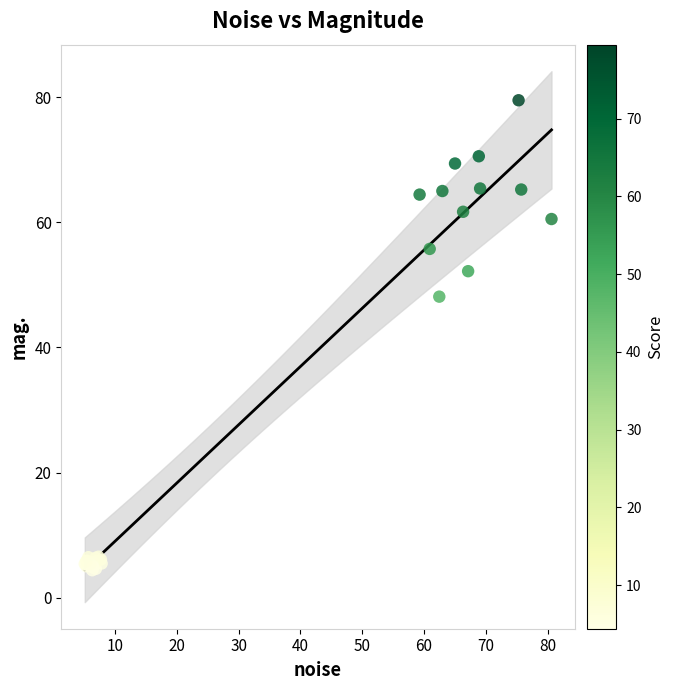

What Y value in the scatter plot is closest to 41?

48.1